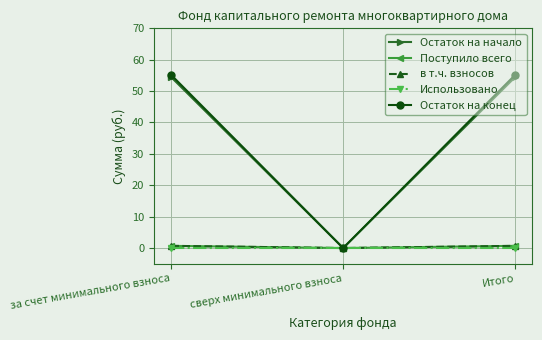

At which label does Использовано reach its peak?

за счет минимального взноса